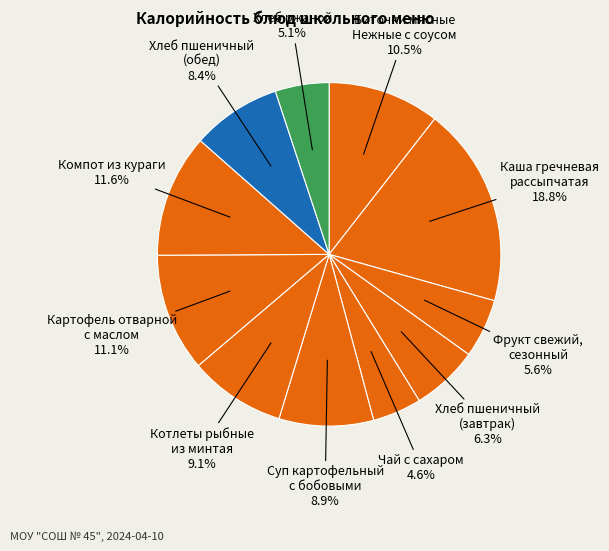

Count the number of slices in the pie.

11